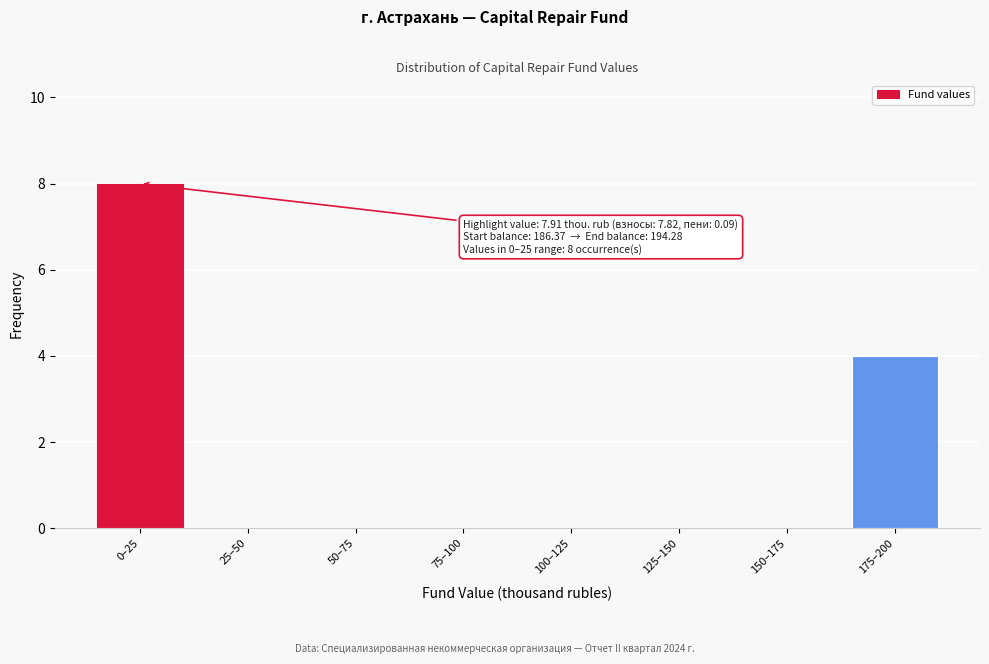

Reading left to right, extract all data points from this chart.

0–25=8	25–50=0	50–75=0	75–100=0	100–125=0	125–150=0	150–175=0	175–200=4